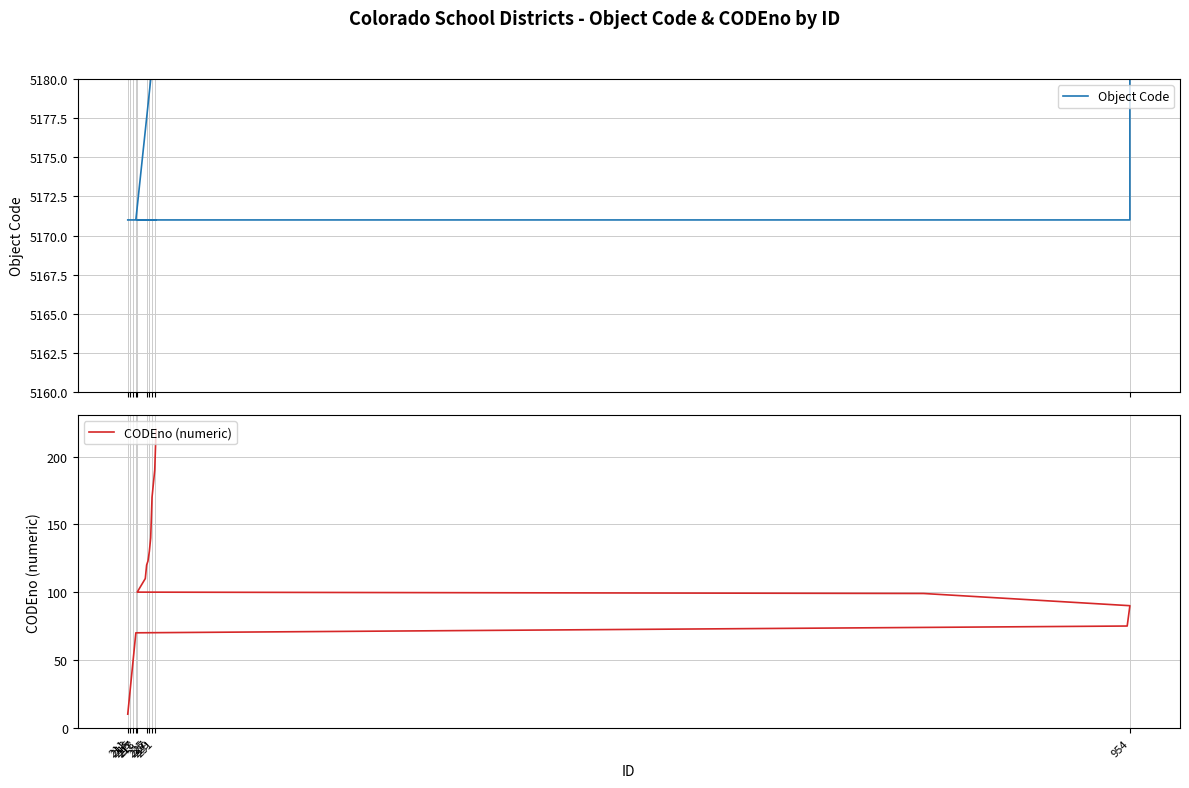

True or false: CODEno (numeric) has more than 1 interior local peaks.

False